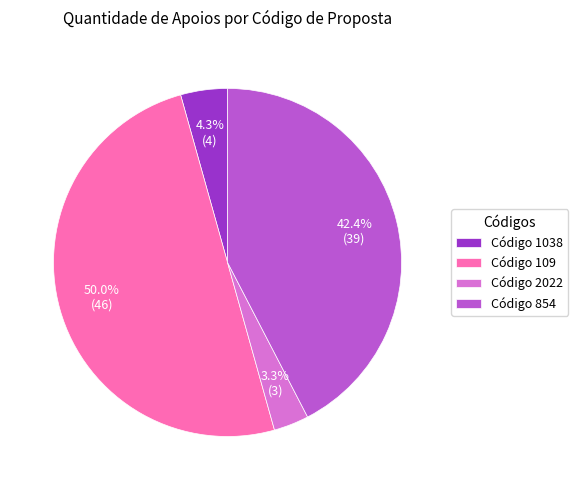

How many segments does this pie chart have?

4